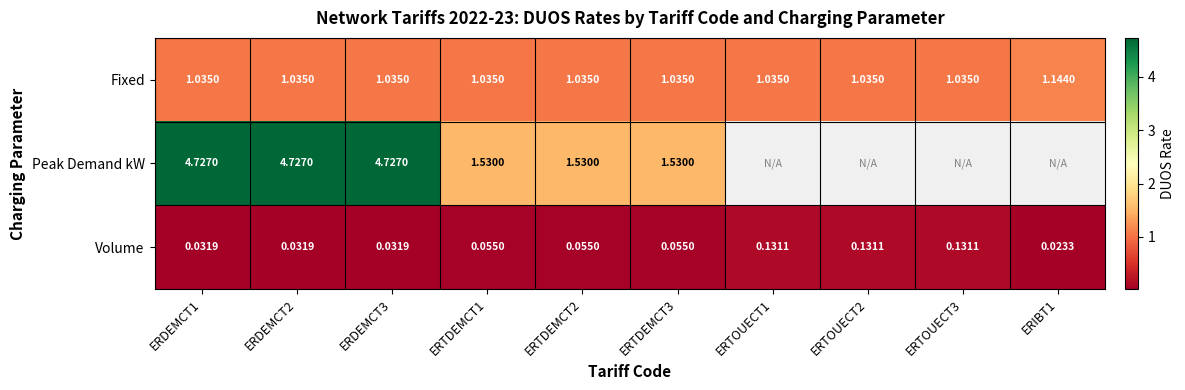

Is the value of Volume at ERTDEMCT1 greater than the value of Fixed at ERTOUECT1?

No